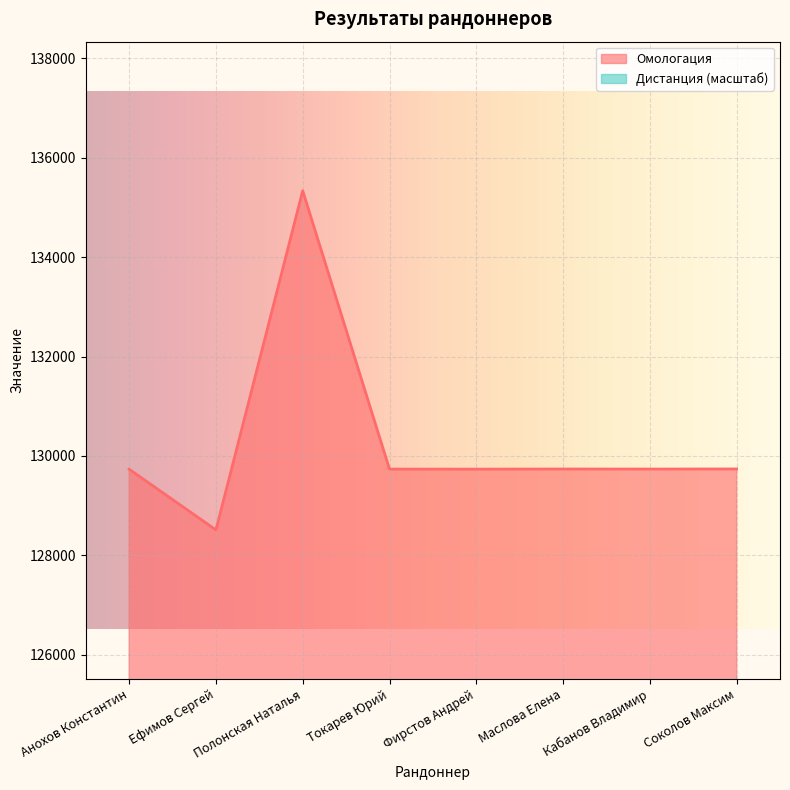

What is the minimum value shown in the chart?

128512